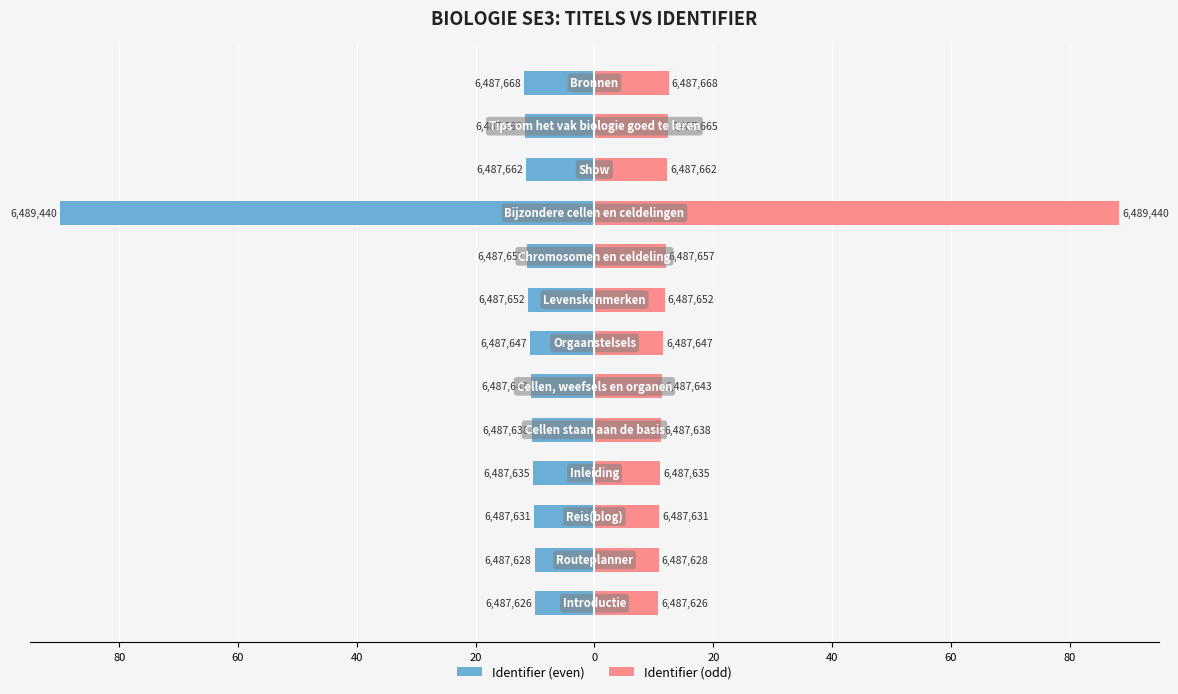

What is the difference between the highest and lowest values at 20?

21.5